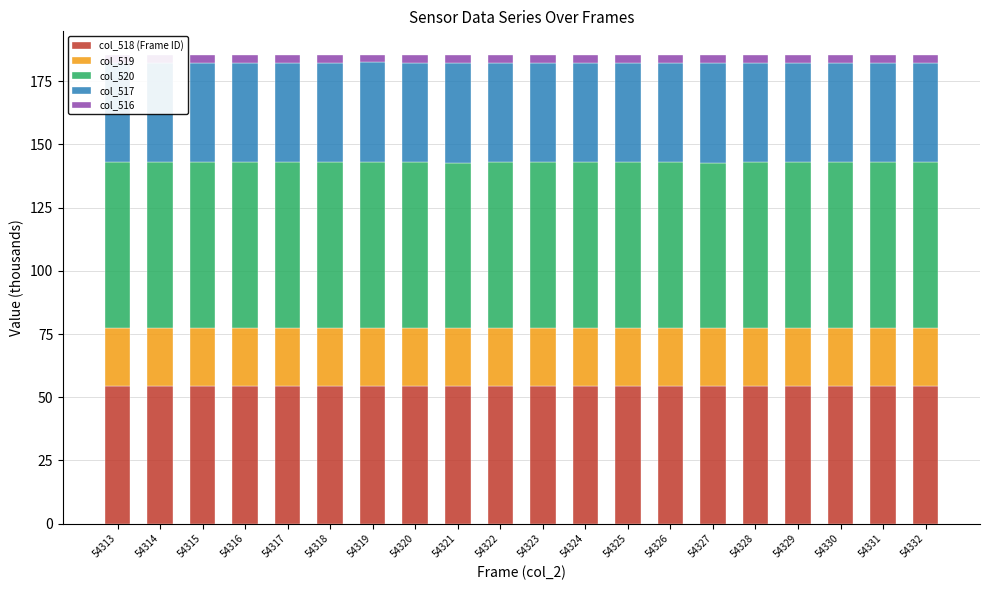

Reading left to right, extract all data points from this chart.

col_518 (Frame ID): 54.3	54.3	54.3	54.3	54.3	54.3	54.3	54.3	54.3	54.3	54.3	54.3	54.3	54.3	54.3	54.3	54.3	54.3	54.3	54.3
col_519: 23.1	23.2	23.1	23.2	23.2	23.2	23.3	23.1	22.9	23.0	23.0	23.2	23.1	23.1	22.9	23.2	23.0	23.0	23.1	23.1
col_520: 65.5	65.5	65.5	65.5	65.5	65.5	65.5	65.5	65.5	65.5	65.5	65.5	65.5	65.5	65.5	65.5	65.5	65.5	65.5	65.5
col_517: 39.2	39.2	39.2	39.2	39.2	39.3	39.3	39.3	39.2	39.3	39.2	39.3	39.3	39.2	39.3	39.2	39.3	39.3	39.2	39.2
col_516: 3.2	3.1	3.2	3.1	3.1	3.1	3.0	3.1	3.4	3.3	3.3	3.1	3.2	3.2	3.3	3.1	3.2	3.3	3.3	3.2